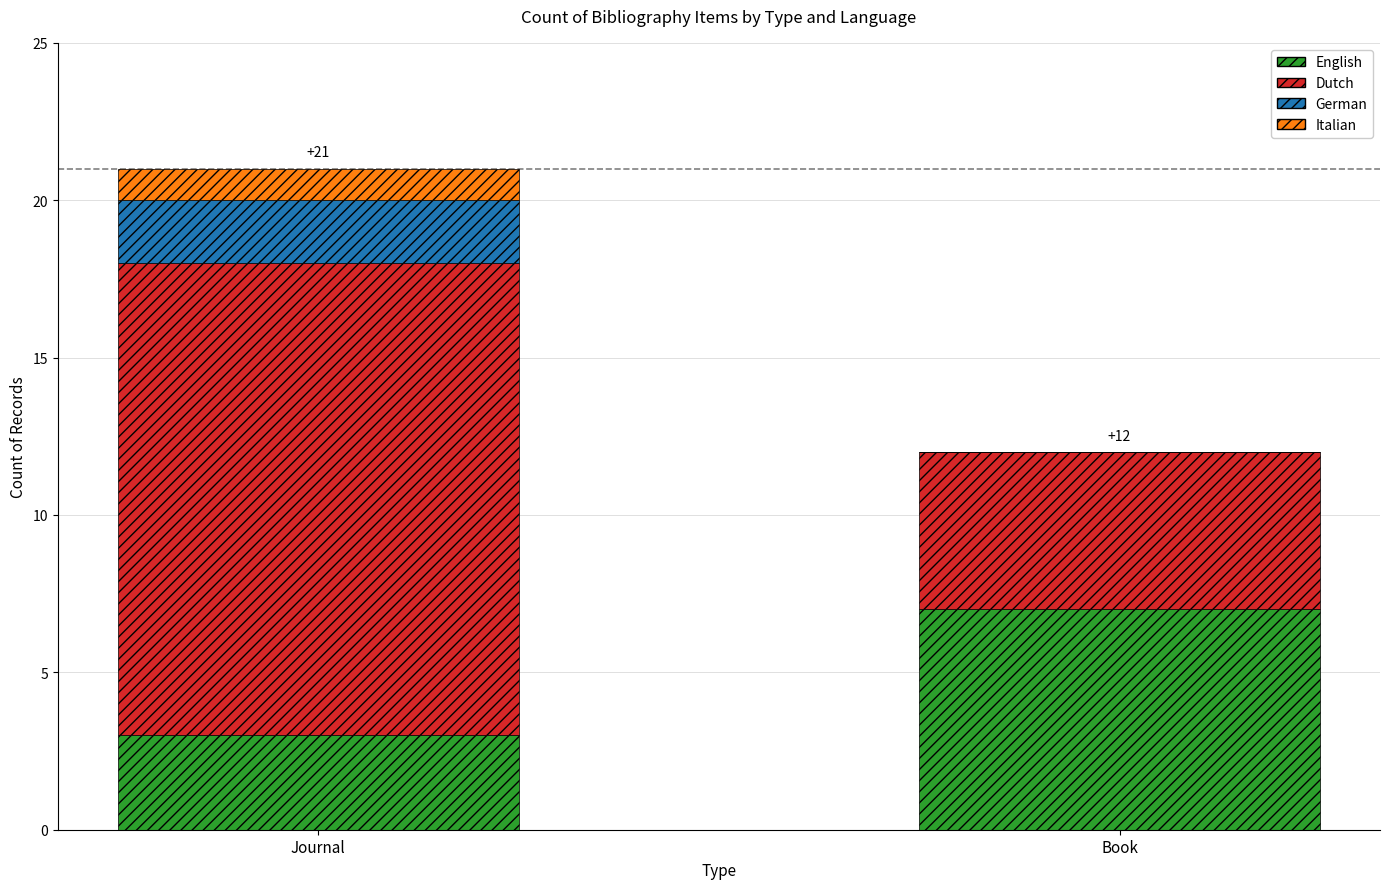

Is it true that English equals 3 at Journal?

True